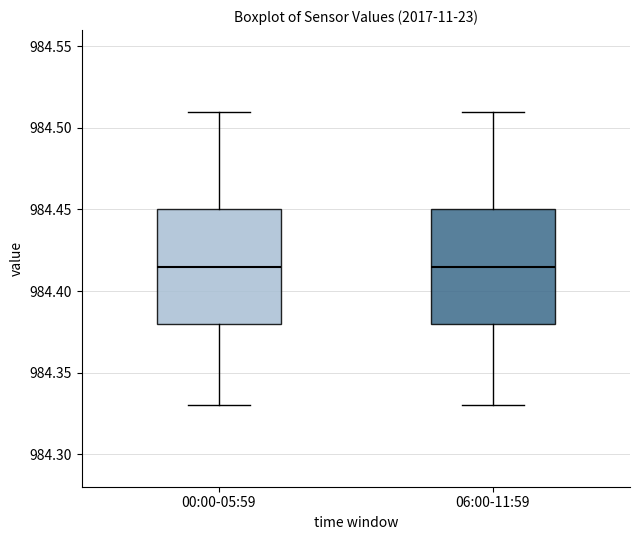

Reading left to right, transcribe this box plot: for each box, give where its median line is, the range the box spans, and where its two whiskers end, as read against the y-axis. The values are not printed on the chart, so give them approximately, as read against the axis.

00:00-05:59: median 984.415, box 984.380 to 984.450, whiskers 984.330 to 984.510
06:00-11:59: median 984.415, box 984.380 to 984.450, whiskers 984.330 to 984.510